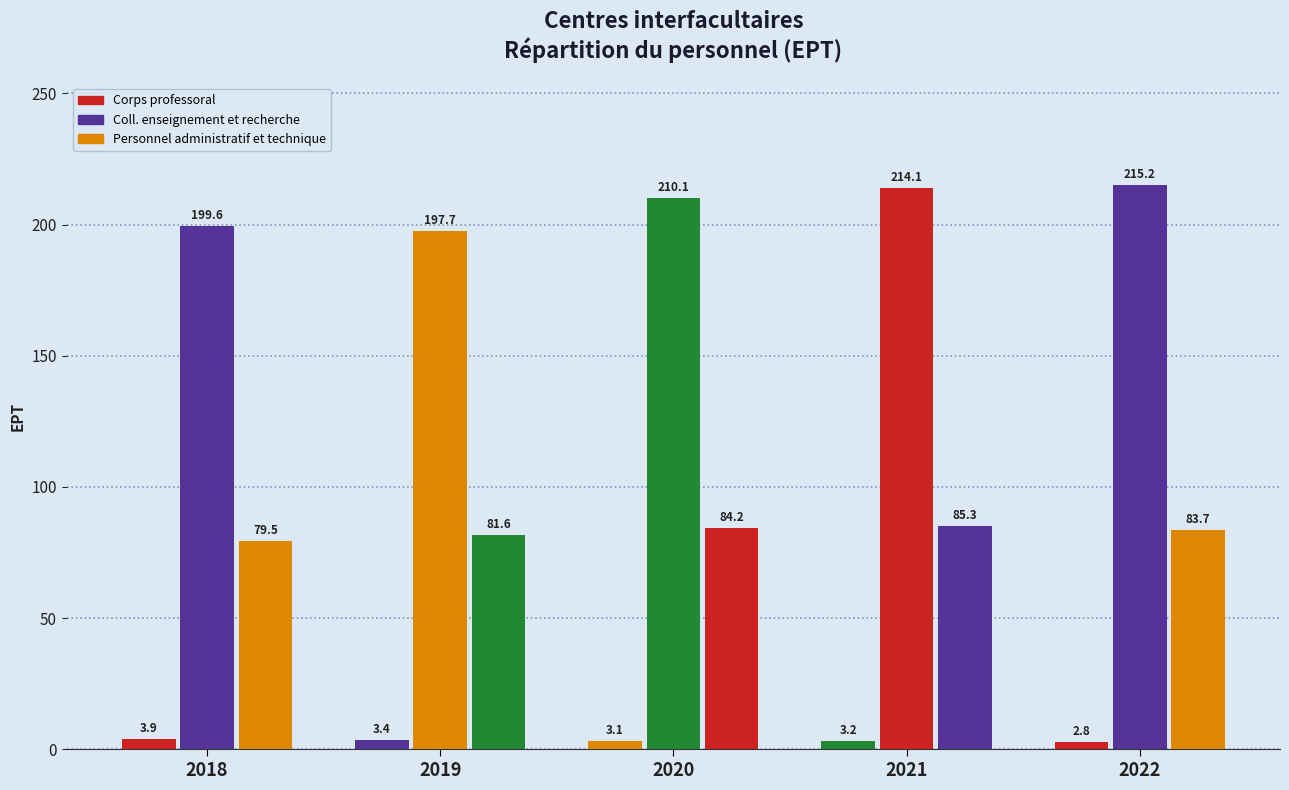

How many bars are there in each group?

3